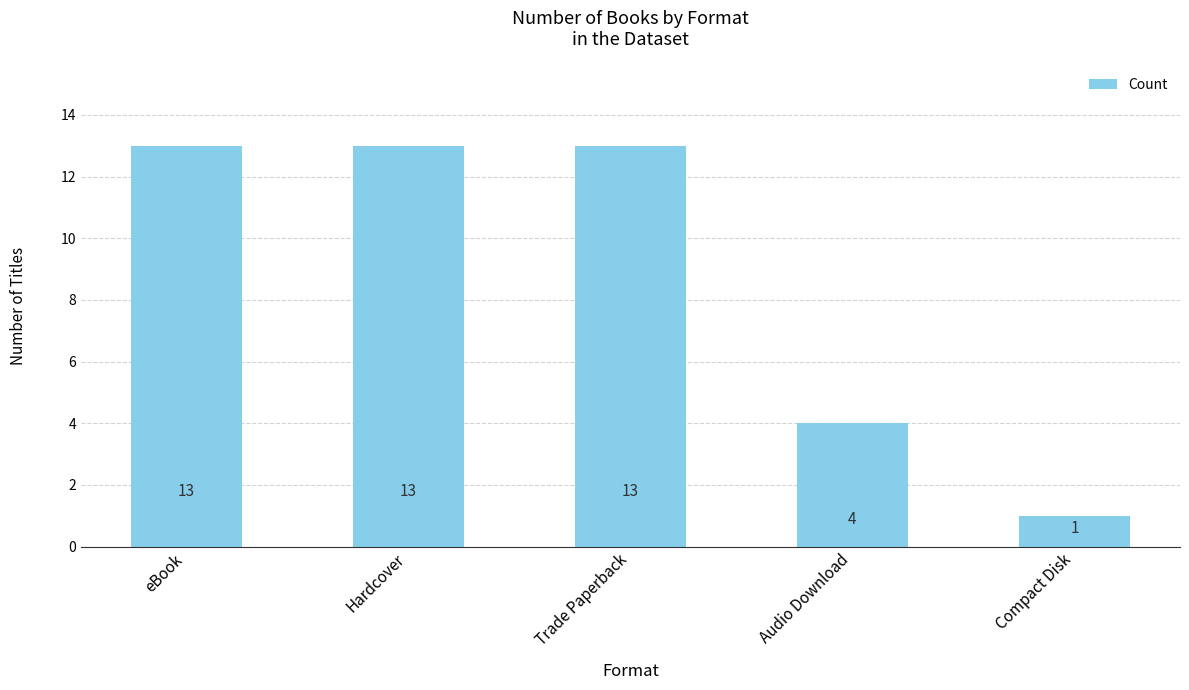

What is the greatest value displayed?

13